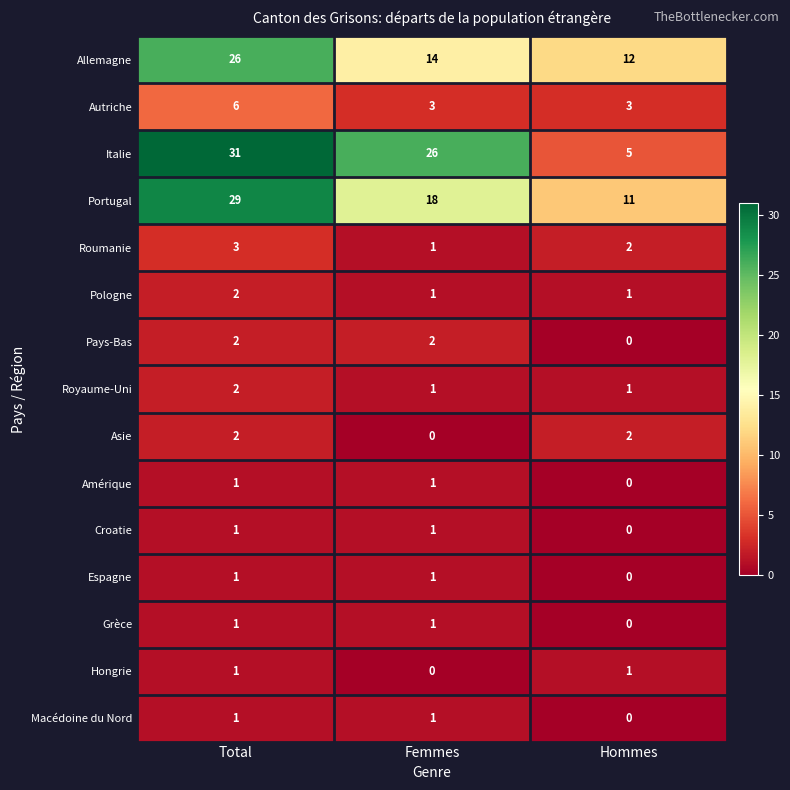

What is the sum of all Roumanie values?

6